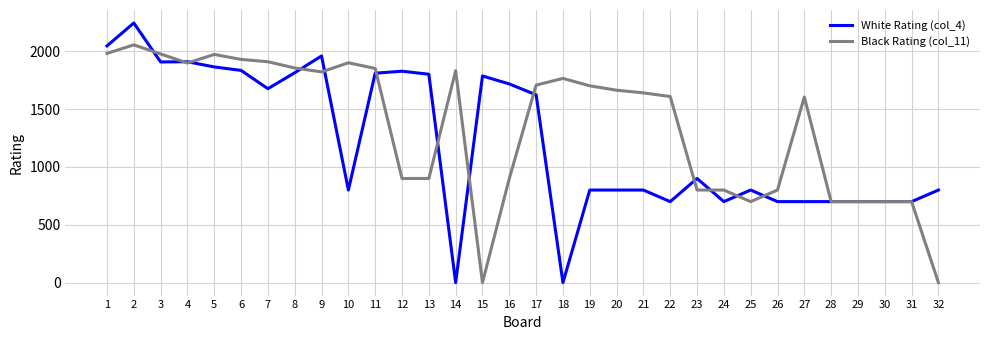

List the series in order of their peak value, highest first.

White Rating (col_4), Black Rating (col_11)